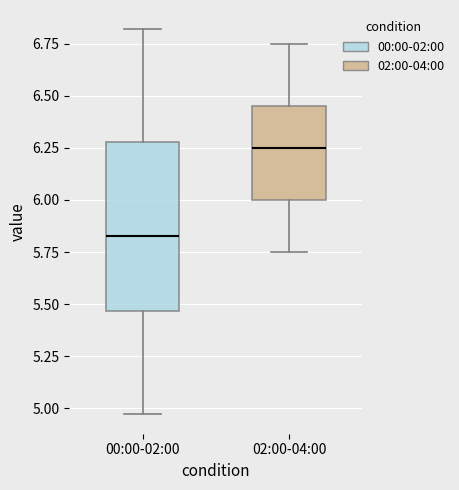

Reading left to right, transcribe this box plot: for each box, give where its median line is, the range the box spans, and where its two whiskers end, as read against the y-axis. The values are not printed on the chart, so give them approximately, as read against the axis.

00:00-02:00: median 5.85, box 5.45 to 6.30, whiskers 4.95 to 6.80
02:00-04:00: median 6.25, box 6.00 to 6.45, whiskers 5.75 to 6.75